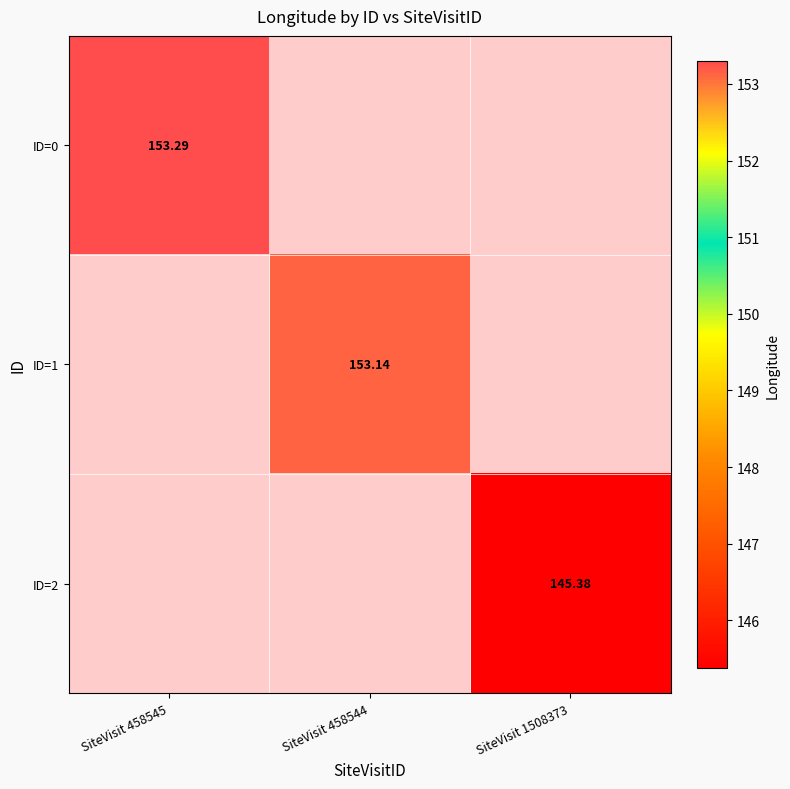

Is the value of ID=1 at SiteVisit 458544 greater than the value of ID=2 at SiteVisit 1508373?

Yes